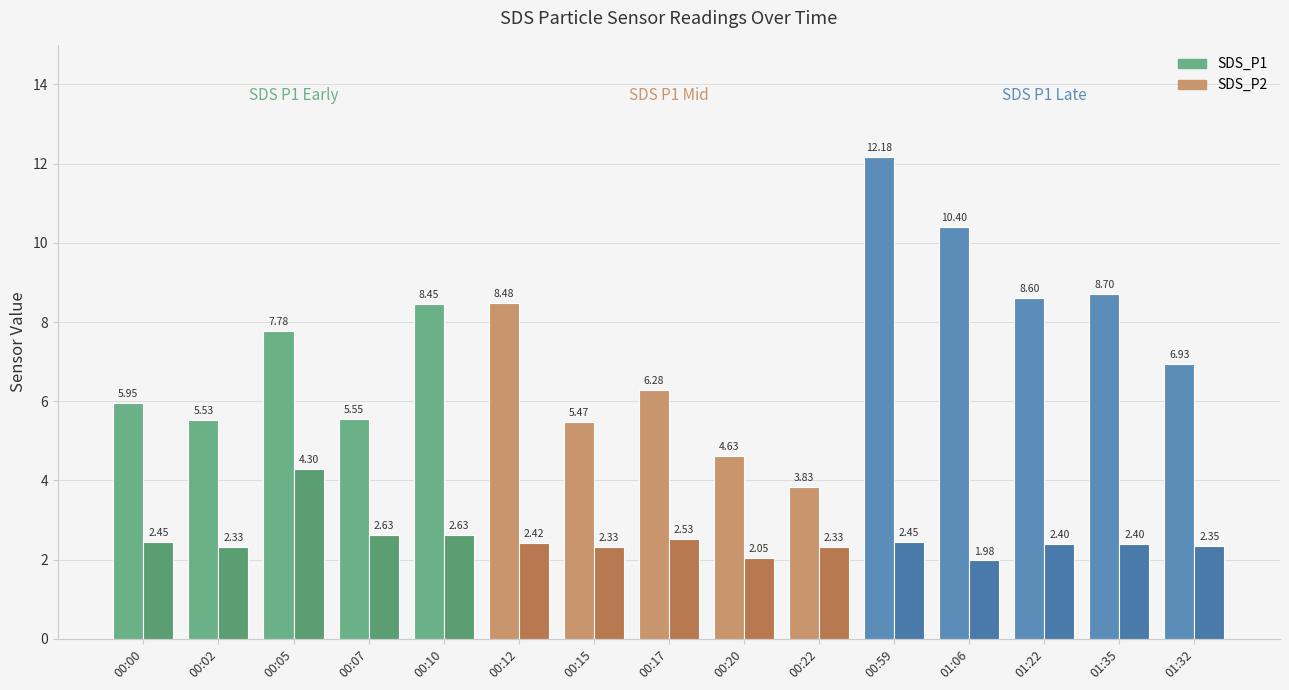

Which series has the largest total across all categories?

SDS_P1